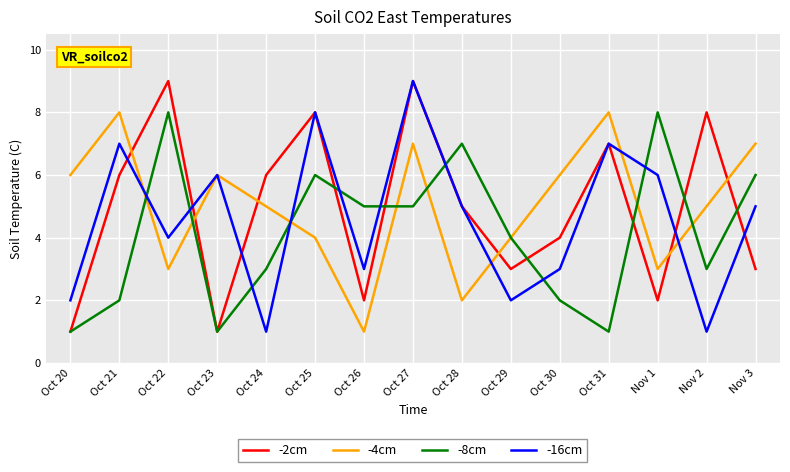

After their last crossing, which series has the higher values: -8cm or -16cm?

-8cm